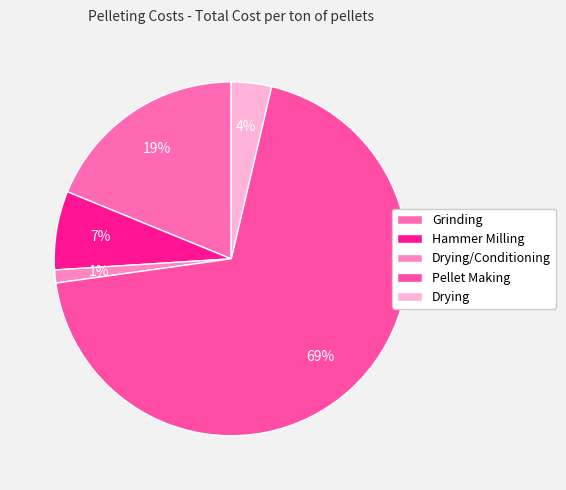

Rank the categories by value from highest to lowest.

Pellet Making, Grinding, Hammer Milling, Drying, Drying/Conditioning